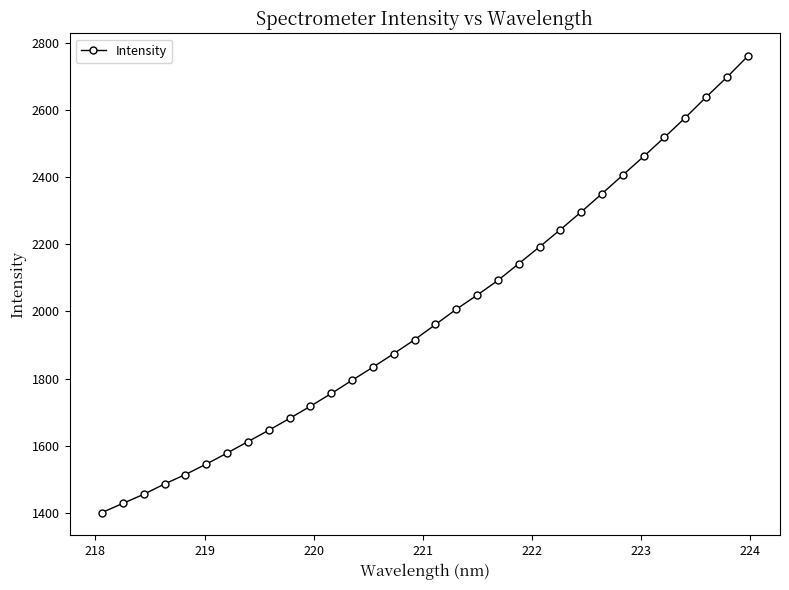

What is the value of the 5th point from the left?

1514.8